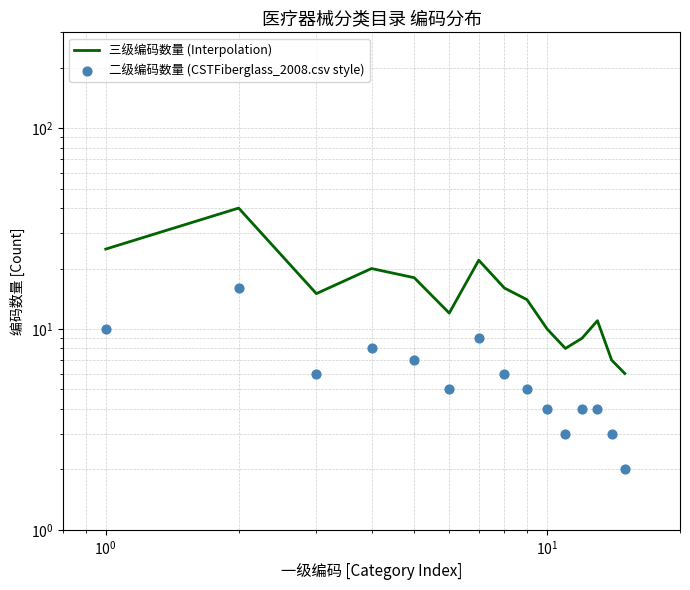

Which series has the largest total across all categories?

三级编码数量 (Interpolation)